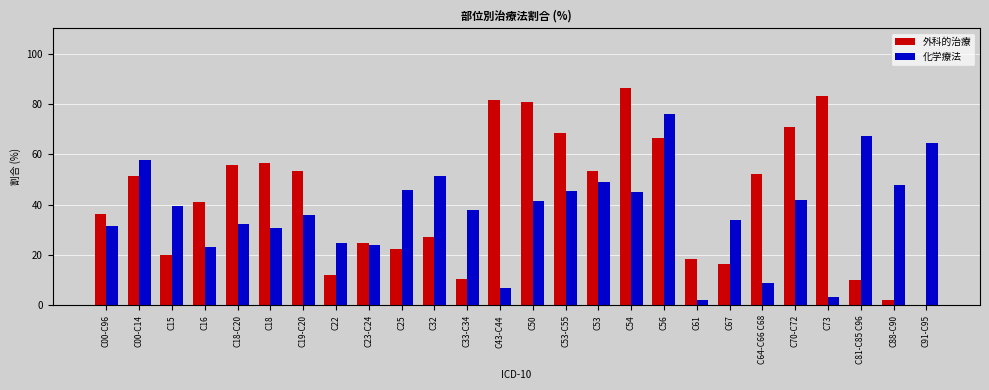

What is the highest value of the 外科的治療 series?

86.3